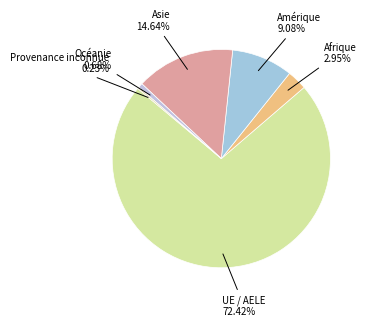

Which slice is the largest?

UE / AELE